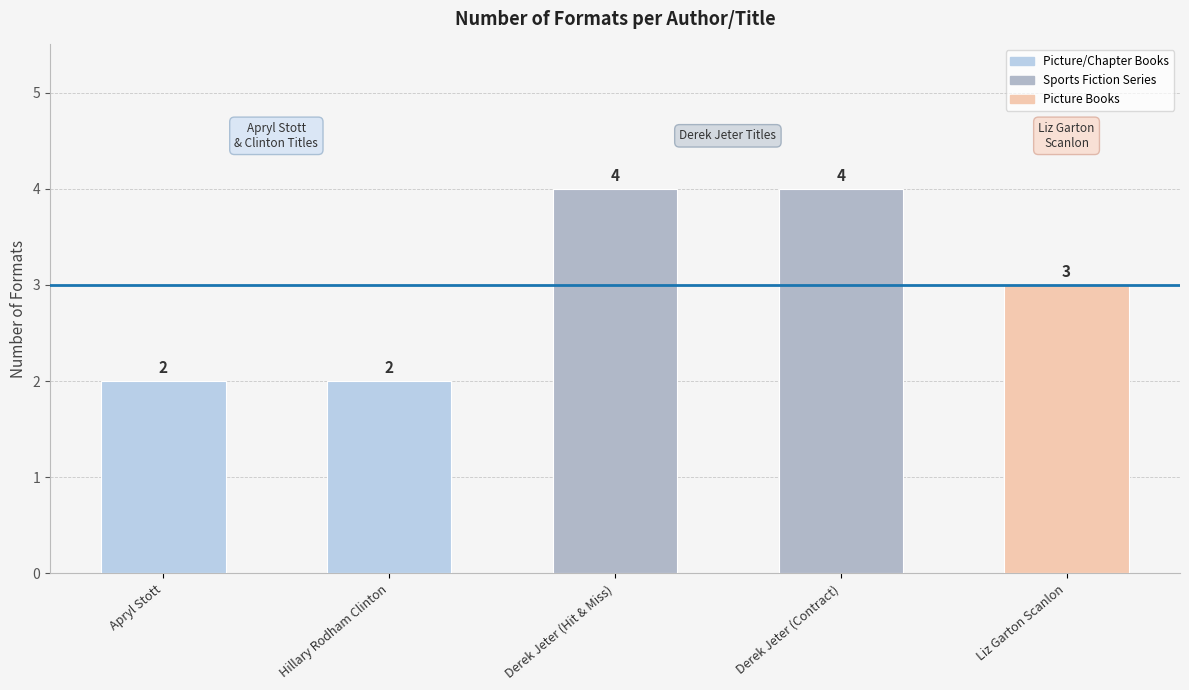

How many categories are shown in the chart?

5